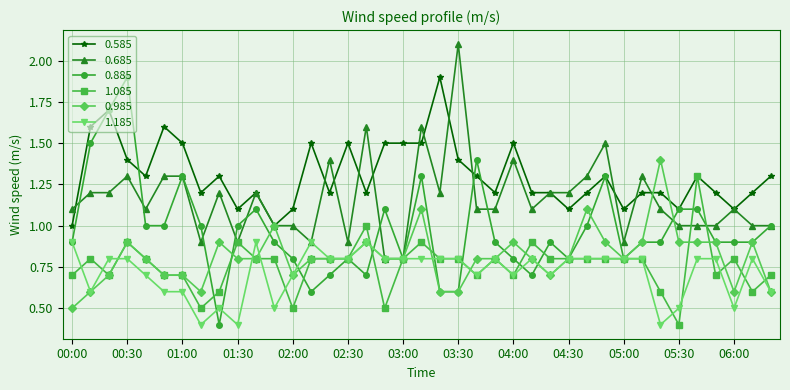

What is the value of the 0.985 point at the 5th from the left?

0.8